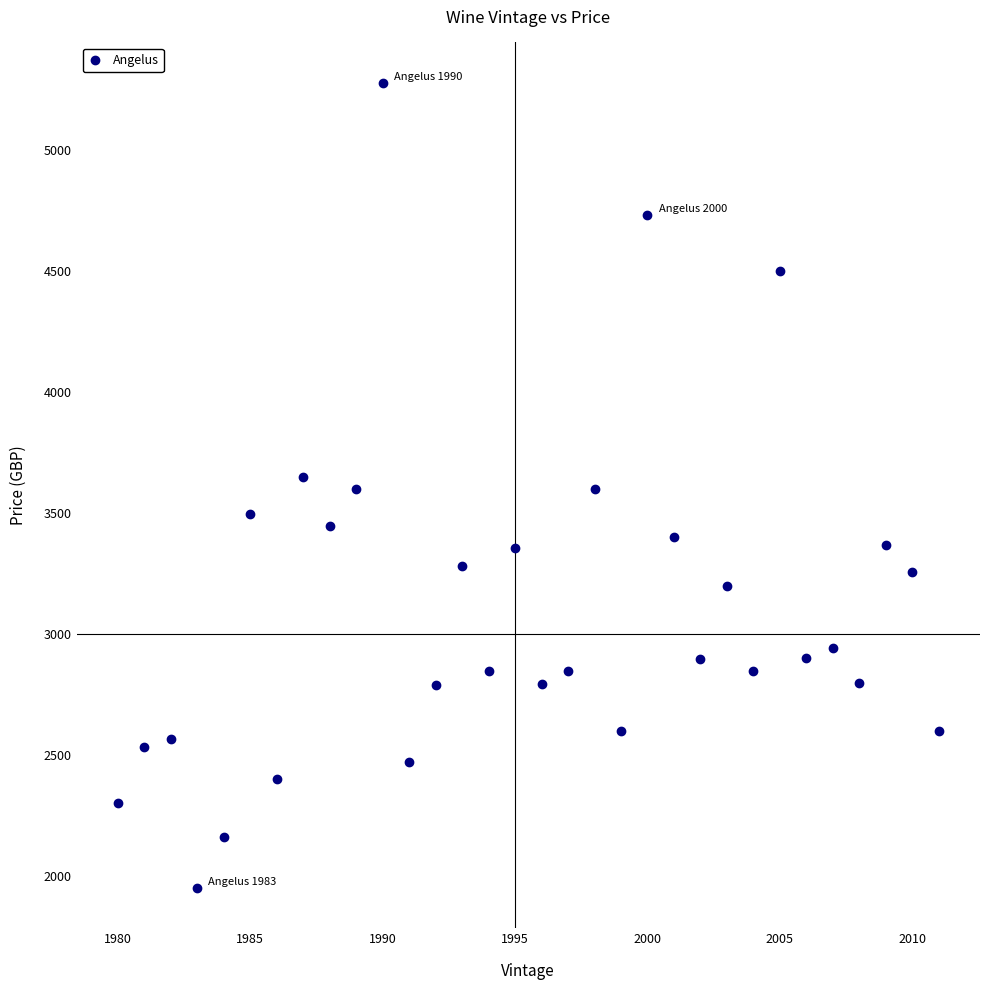

What is the range of X values (max minus min)?

31